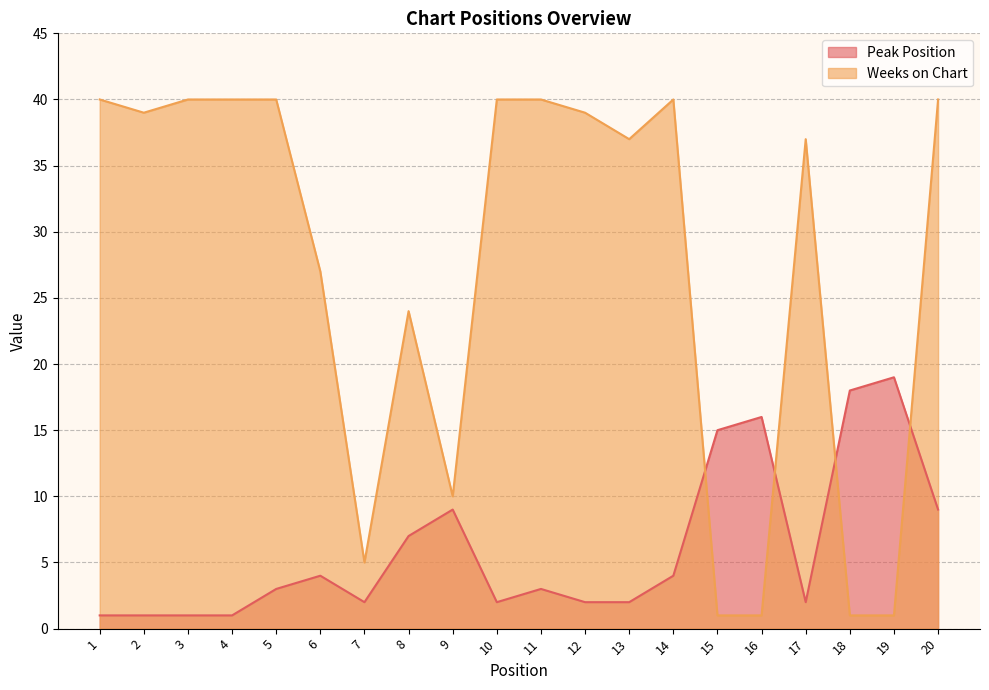

What value does the Weeks on Chart series have at 19?

1